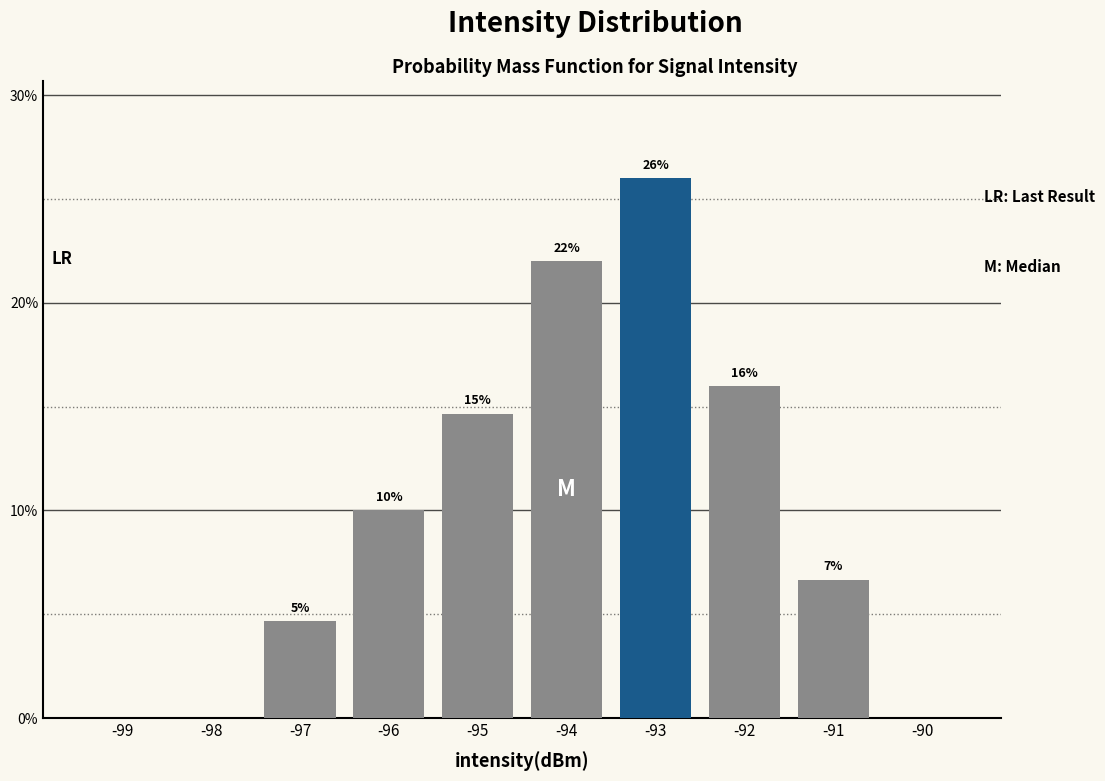

Which has a higher value, -93 or -92?

-93